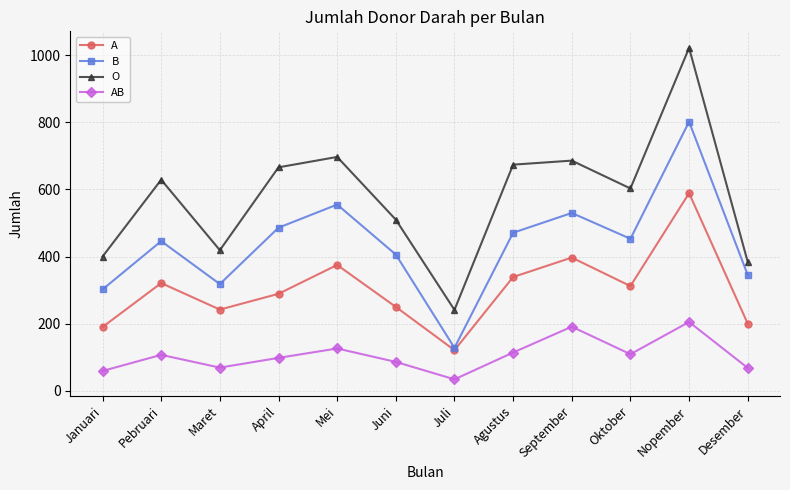

What is the difference between the highest and lowest values at Juni?

424